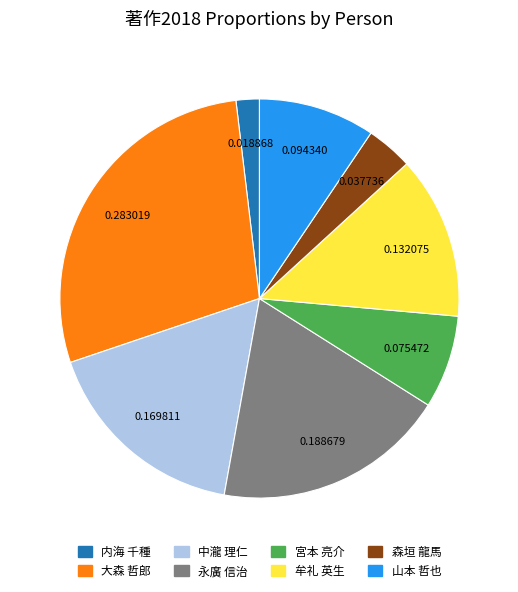

What is the smallest slice in the pie chart?

内海 千種